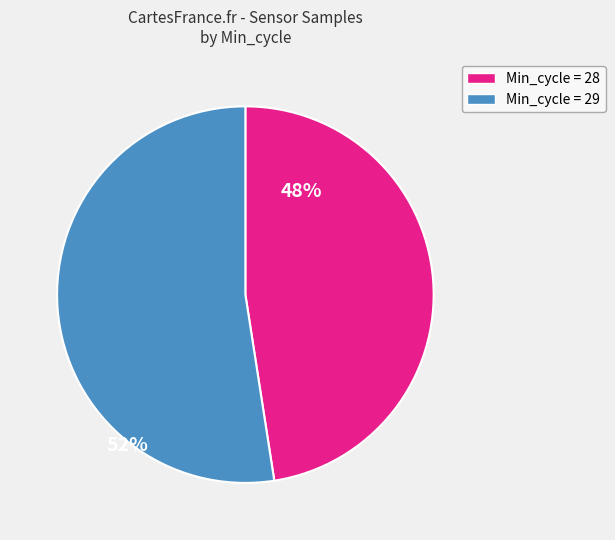

How many slices are in this pie chart?

2